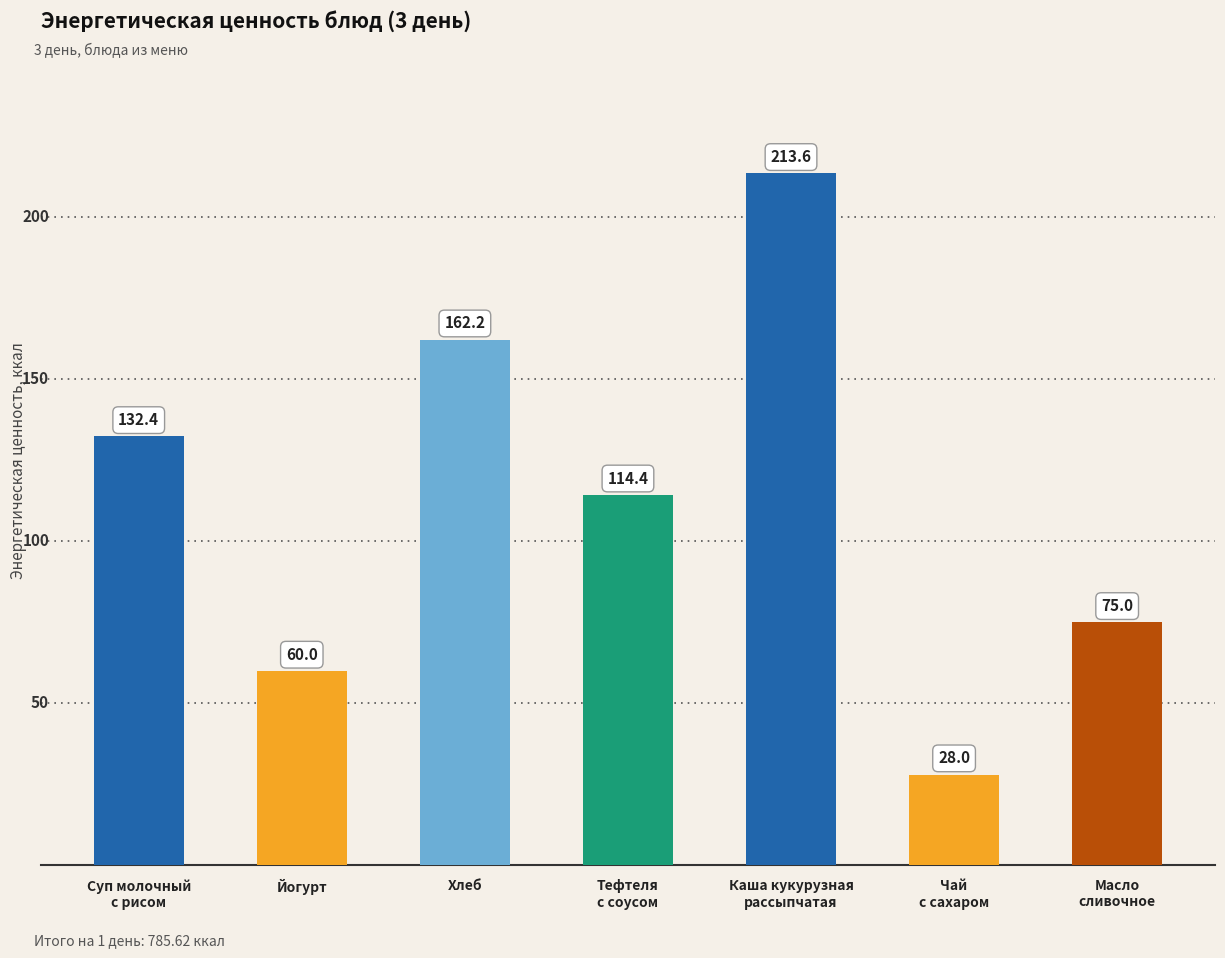

What is the change in value from Хлеб to Каша кукурузная
рассыпчатая?

+51.4